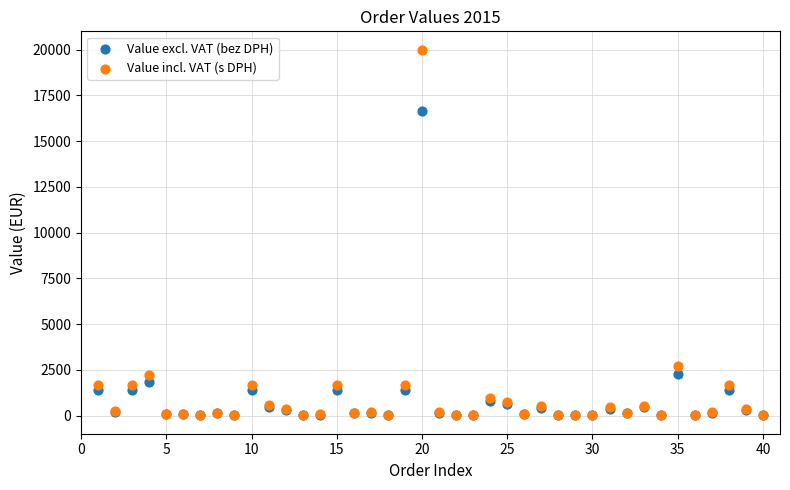

What are all the series names shown in the legend?

Value excl. VAT (bez DPH), Value incl. VAT (s DPH)